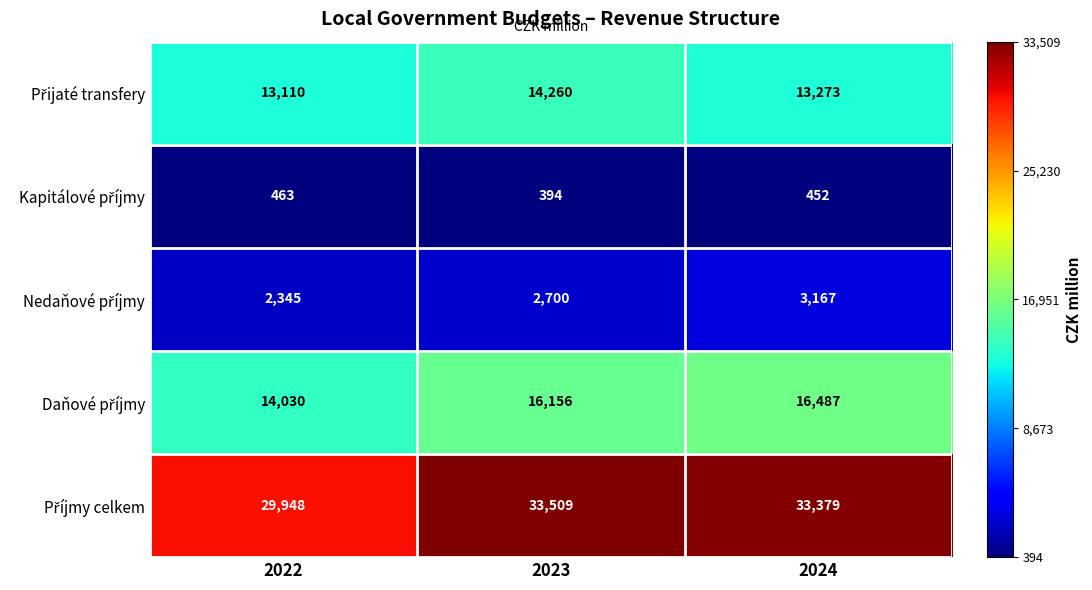

What is the greatest value displayed?

33509